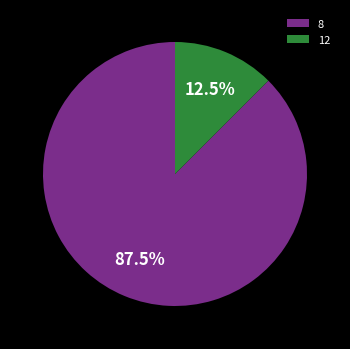

Is there any slice that represents more than half of the pie?

Yes